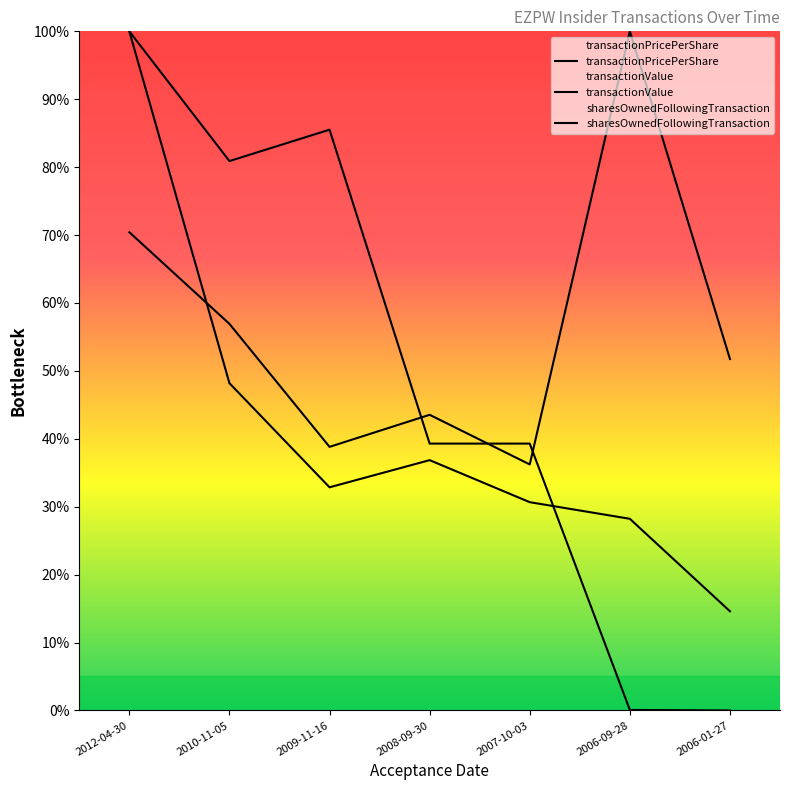

What is the maximum value for transactionValue?

100.0